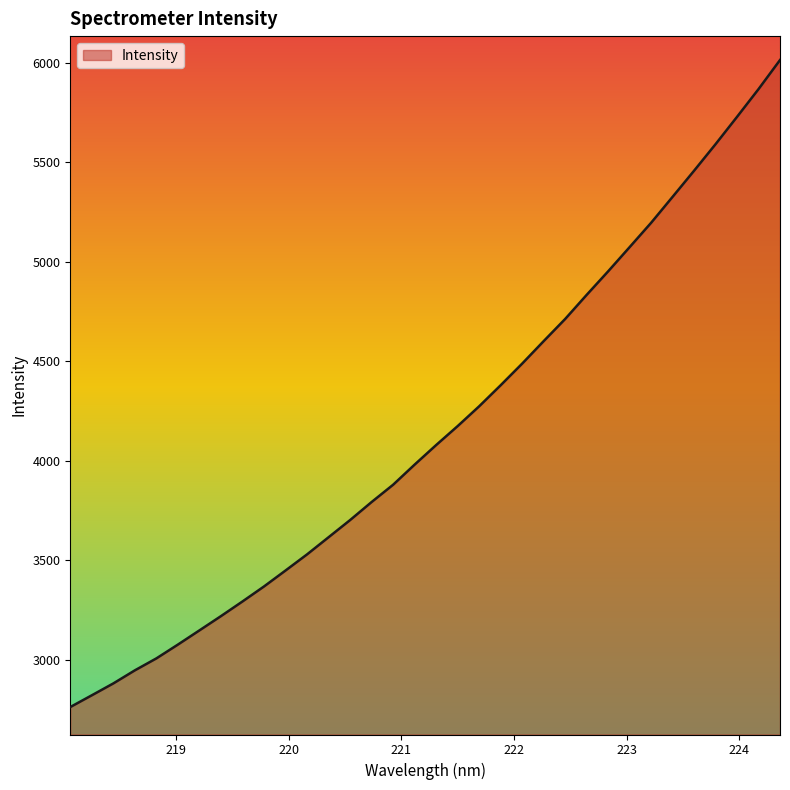

What is the difference between the maximum and minimum values?

3252.9